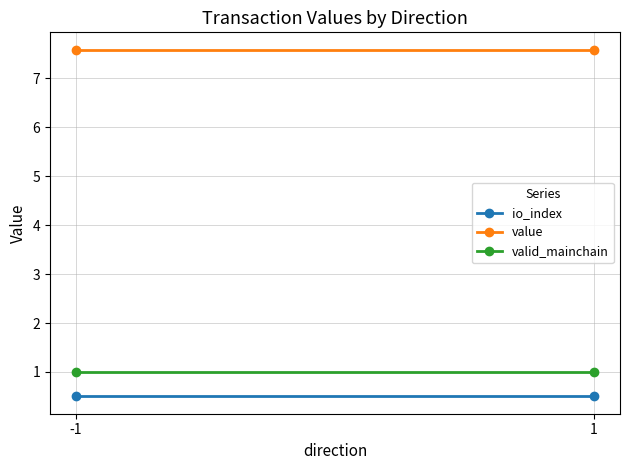

What is the spread (max minus min) of values at -1?

7.1